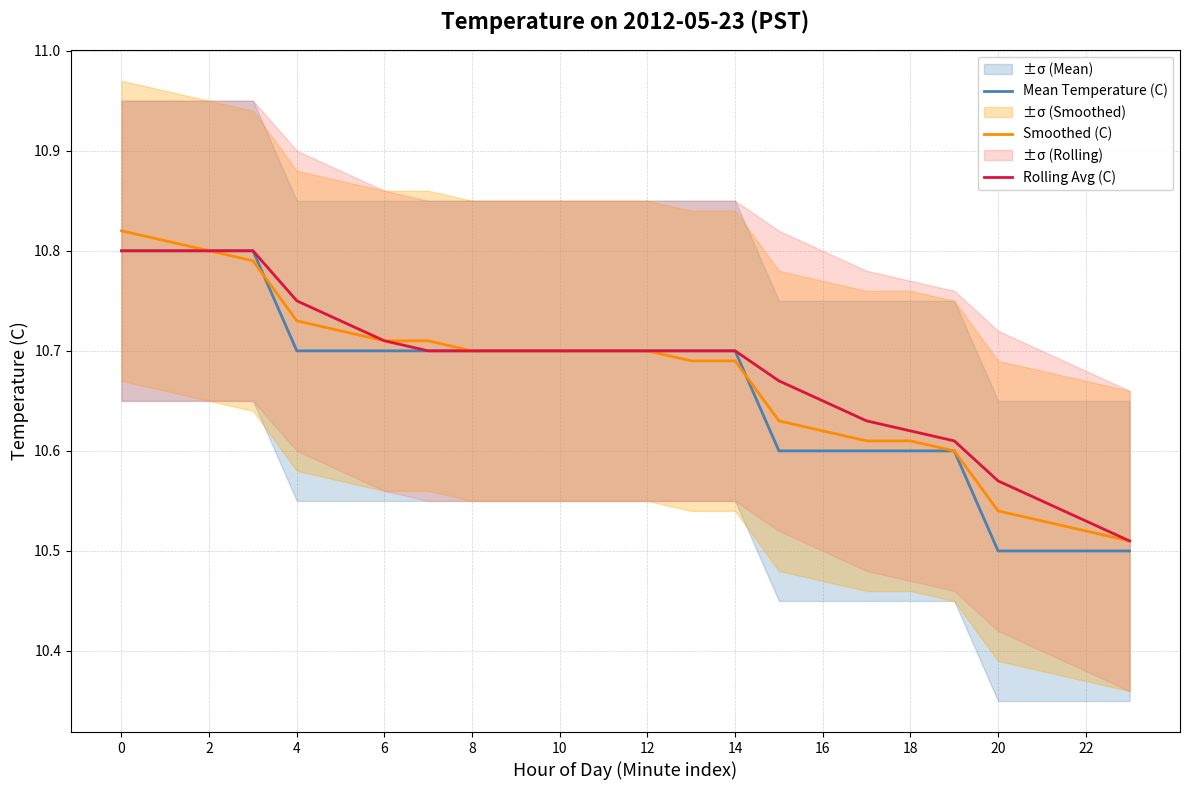

The value of Mean Temperature (C) at 16 is 18.5. True or false?

False